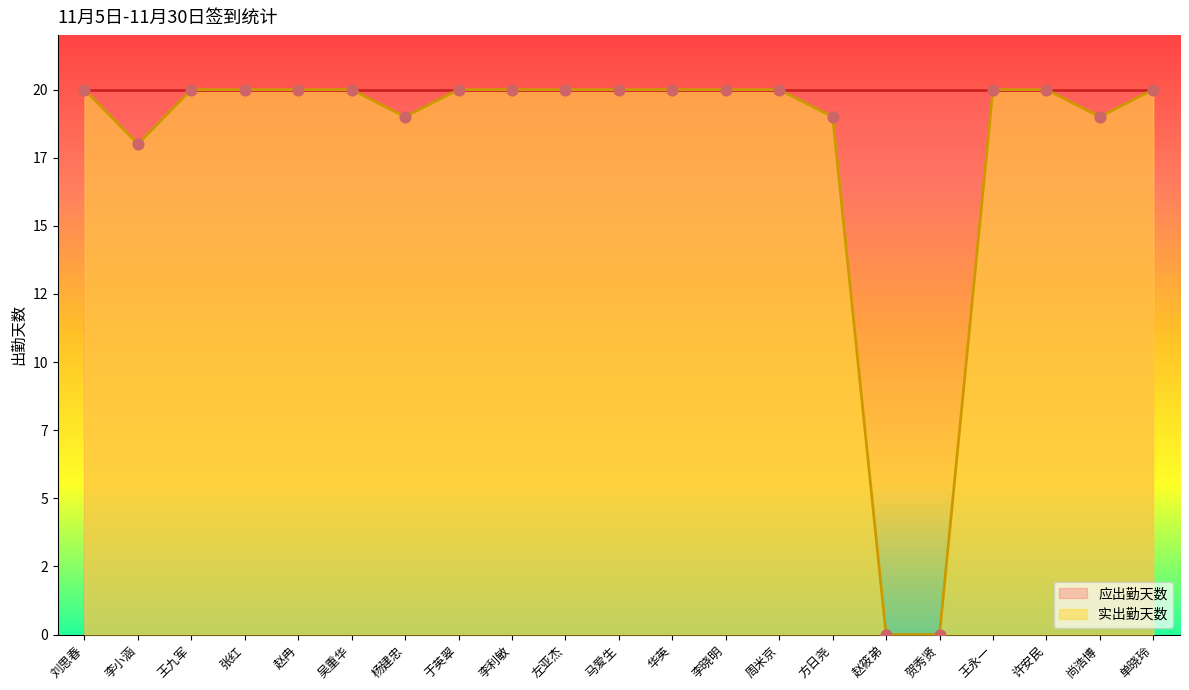

Between 周米京 and 马爱生, which is larger?

周米京